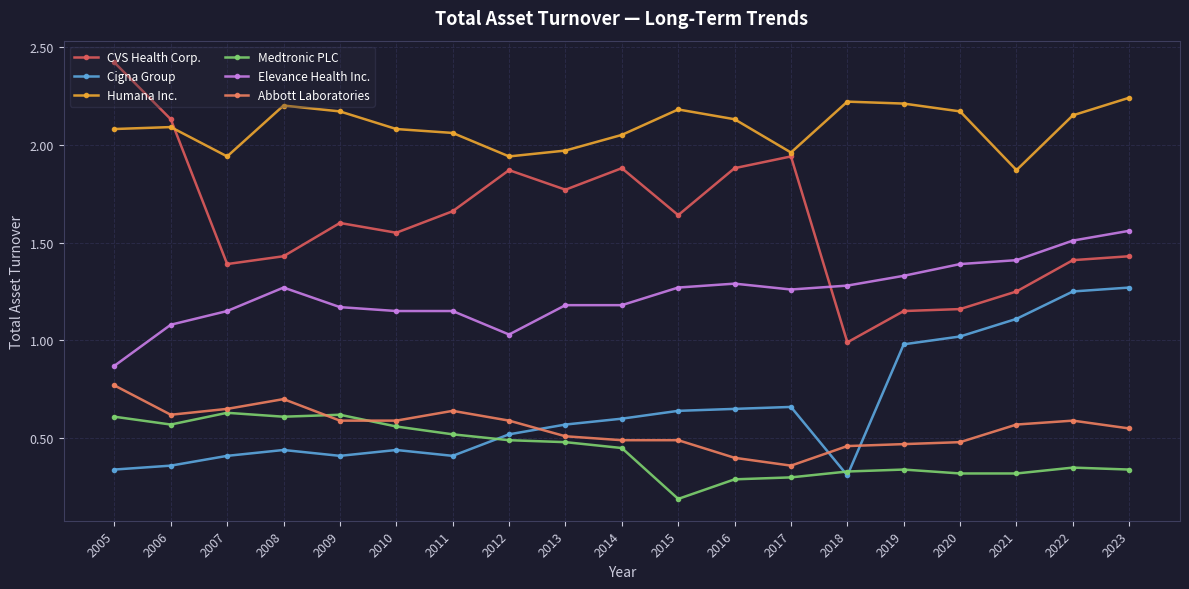

What is the greatest value displayed?

2.4